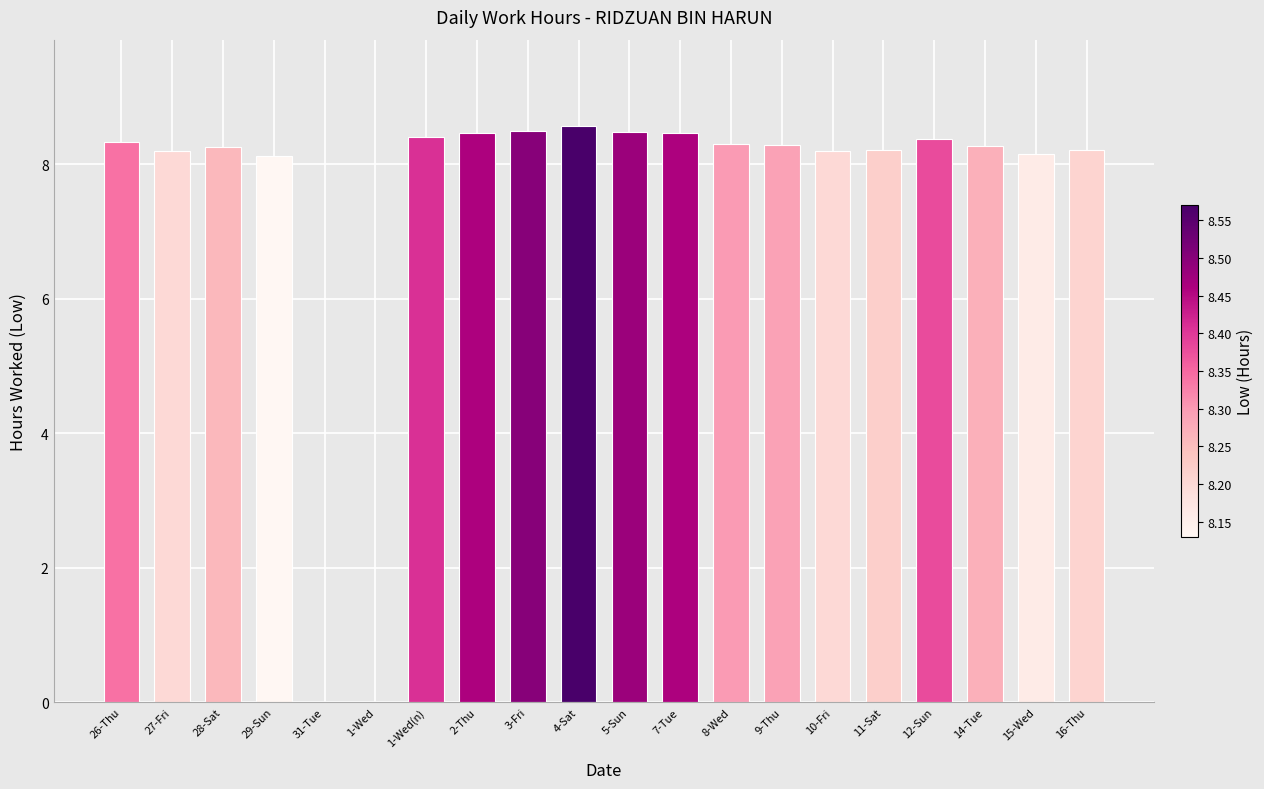

What is the ratio of the value at 14-Tue to the value at 2-Thu?

1.0